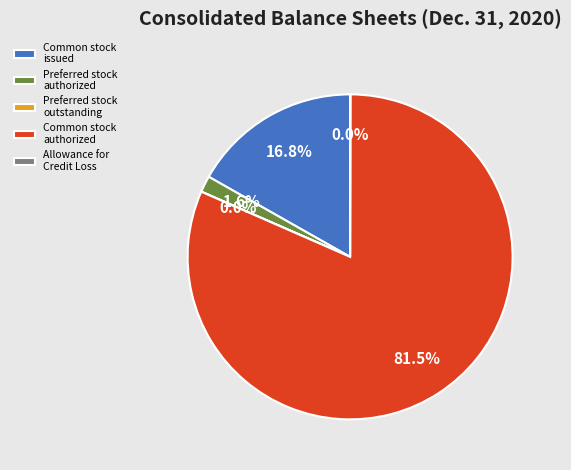

Is Common stock issued the majority of the pie?

No